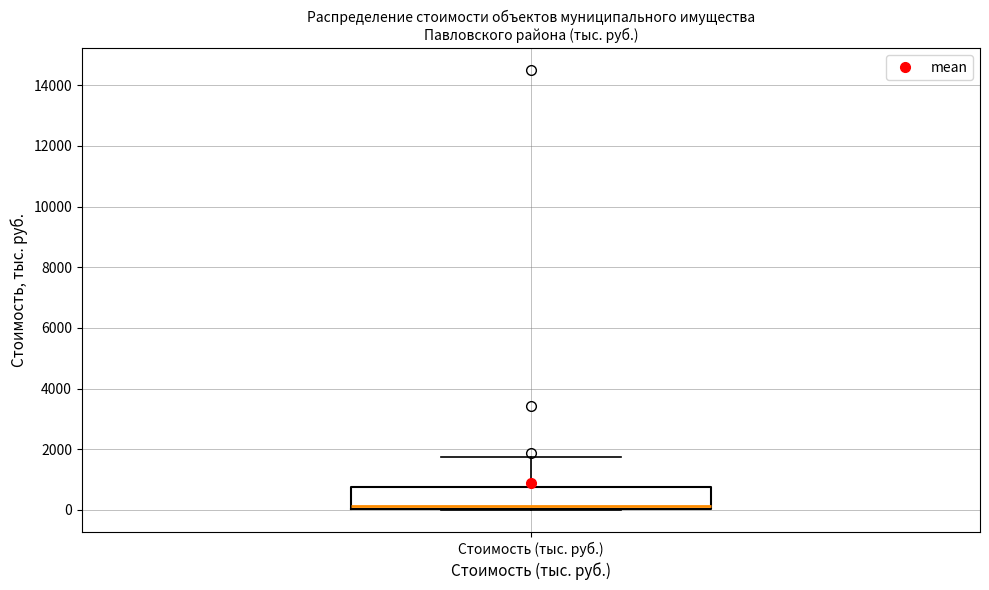

Transcribe this box plot: give where the median line is, the range the box spans, and where the two whiskers end, as read against the y-axis. The values are not printed on the chart, so give them approximately, as read against the axis.

median 200, box 0 to 800, whiskers 0 to 1800